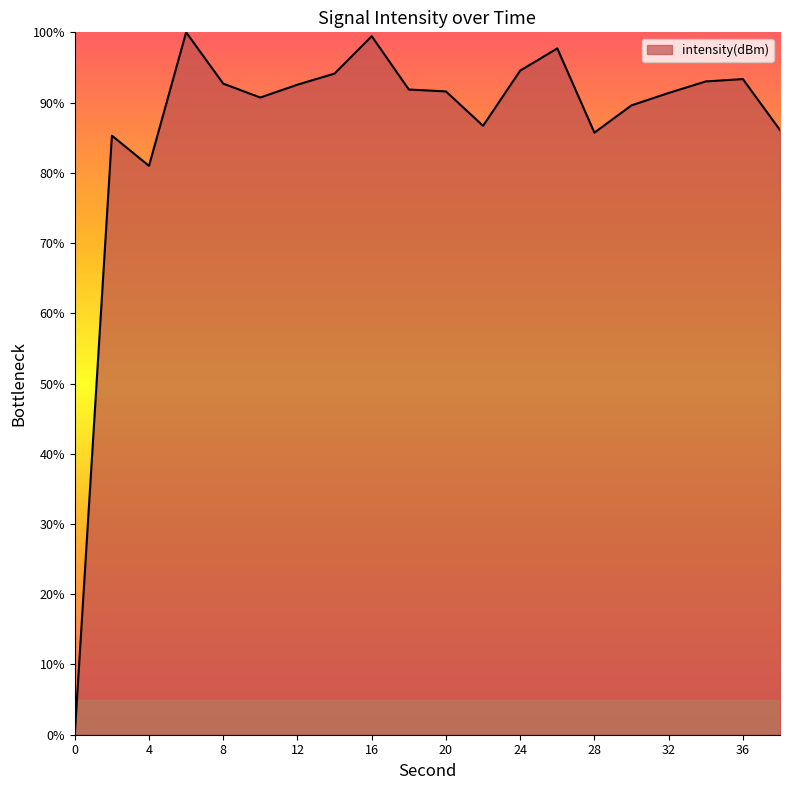

What is the maximum value shown in the chart?

100.0